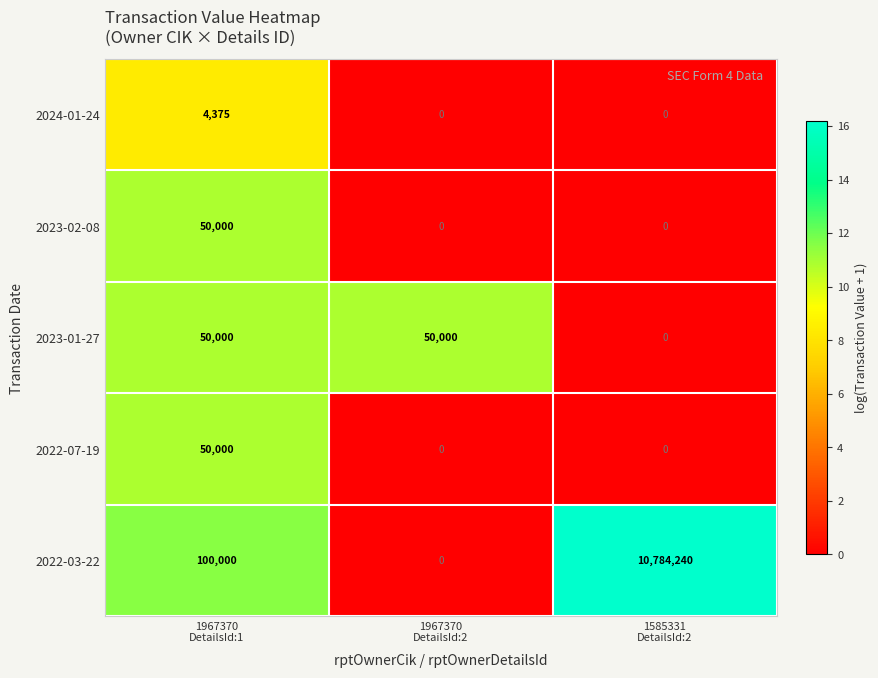

How many series are shown in this chart?

5